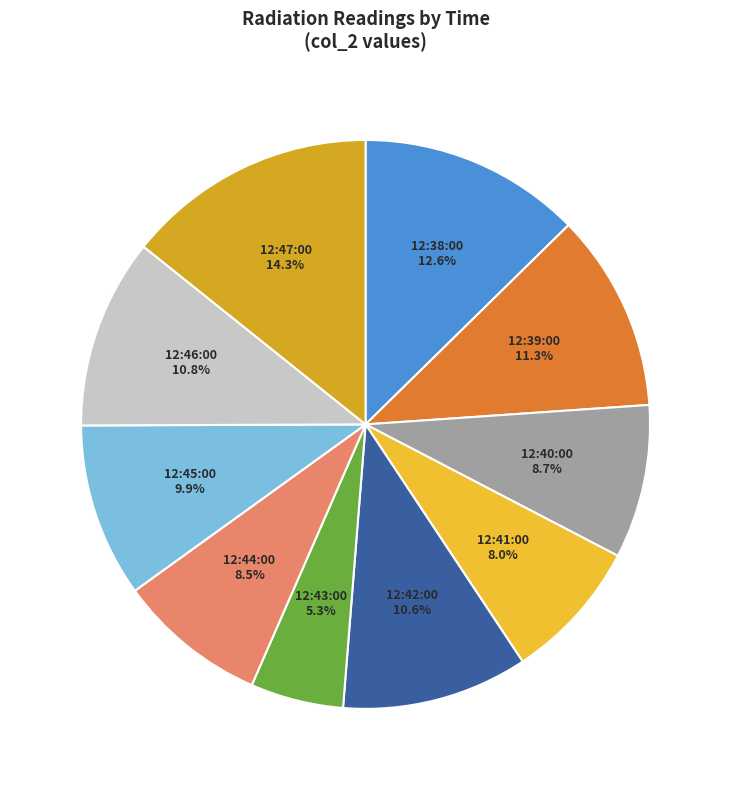

How many segments does this pie chart have?

10